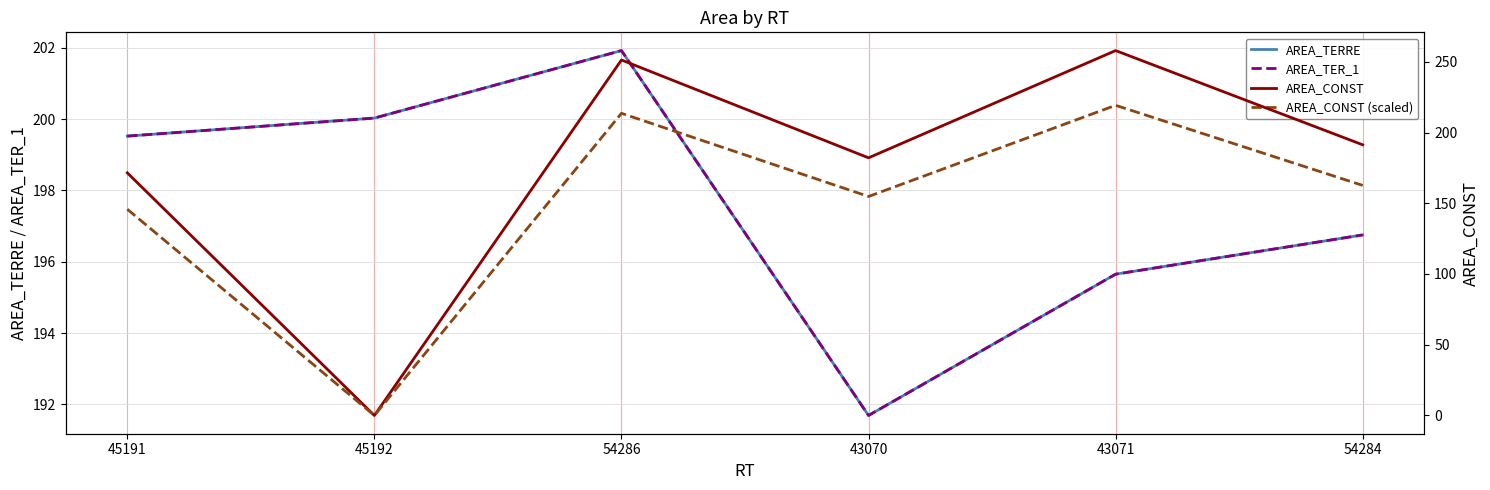

Which series has the largest total across all categories?

AREA_TERRE